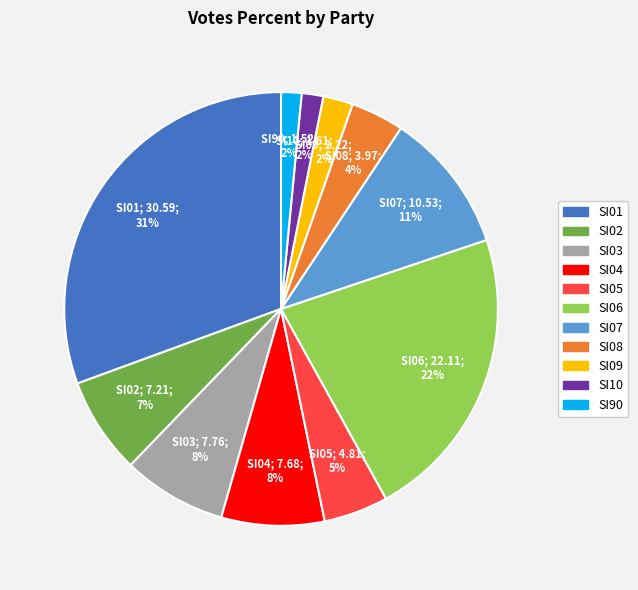

How many segments does this pie chart have?

11